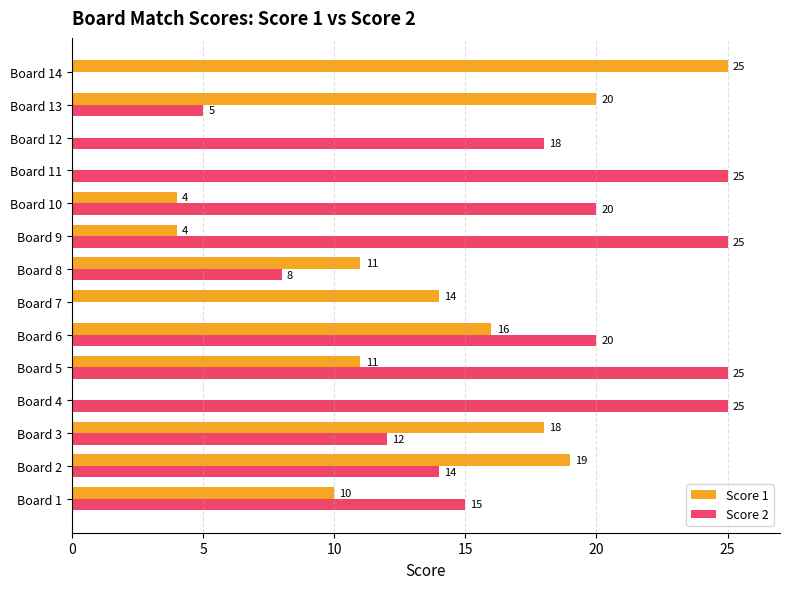

Is it true that Score 1 equals 19 at Board 8?

False